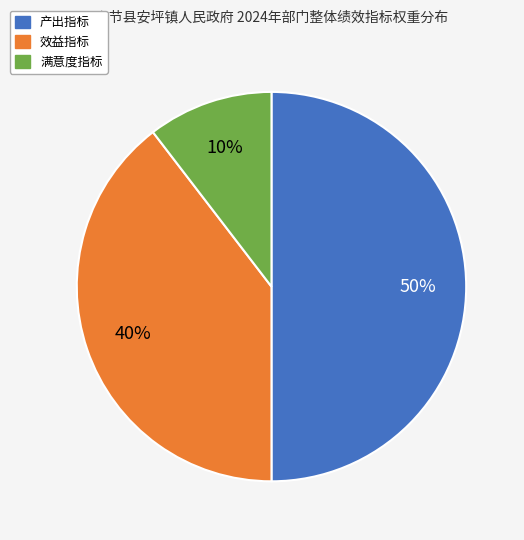

To the nearest percent, what is the difference between the largest and smallest slice percentages?

40%